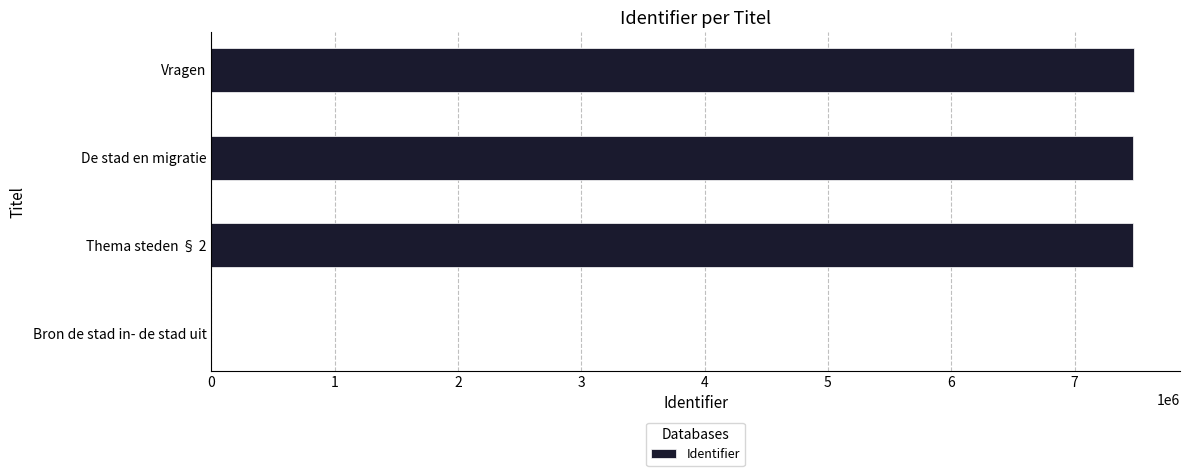

True or false: the data shows 7481102 at Vragen.

True